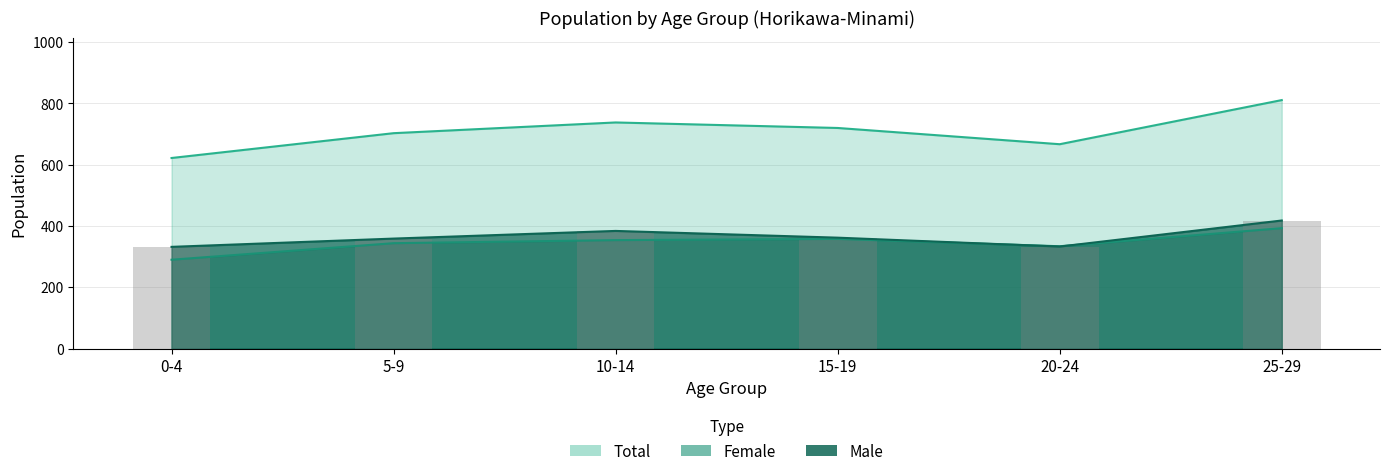

True or false: Female has a value of 393 at 25-29.

True